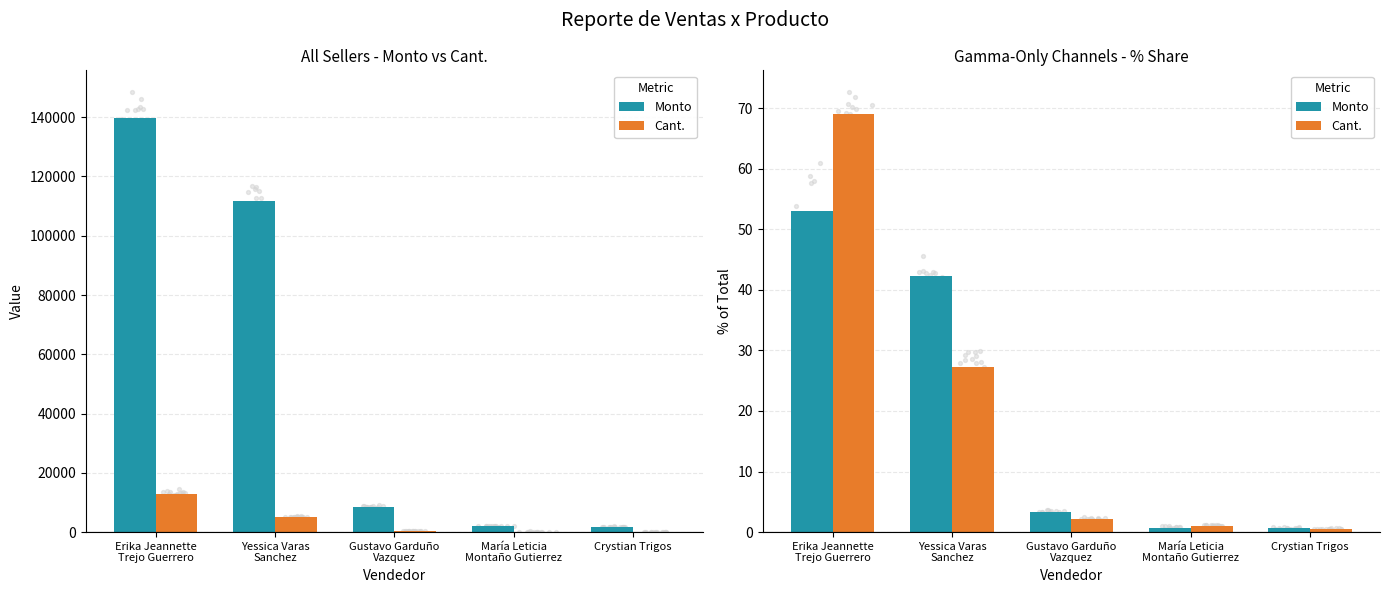

Which series has the largest Y range (max minus min)?

Cant.